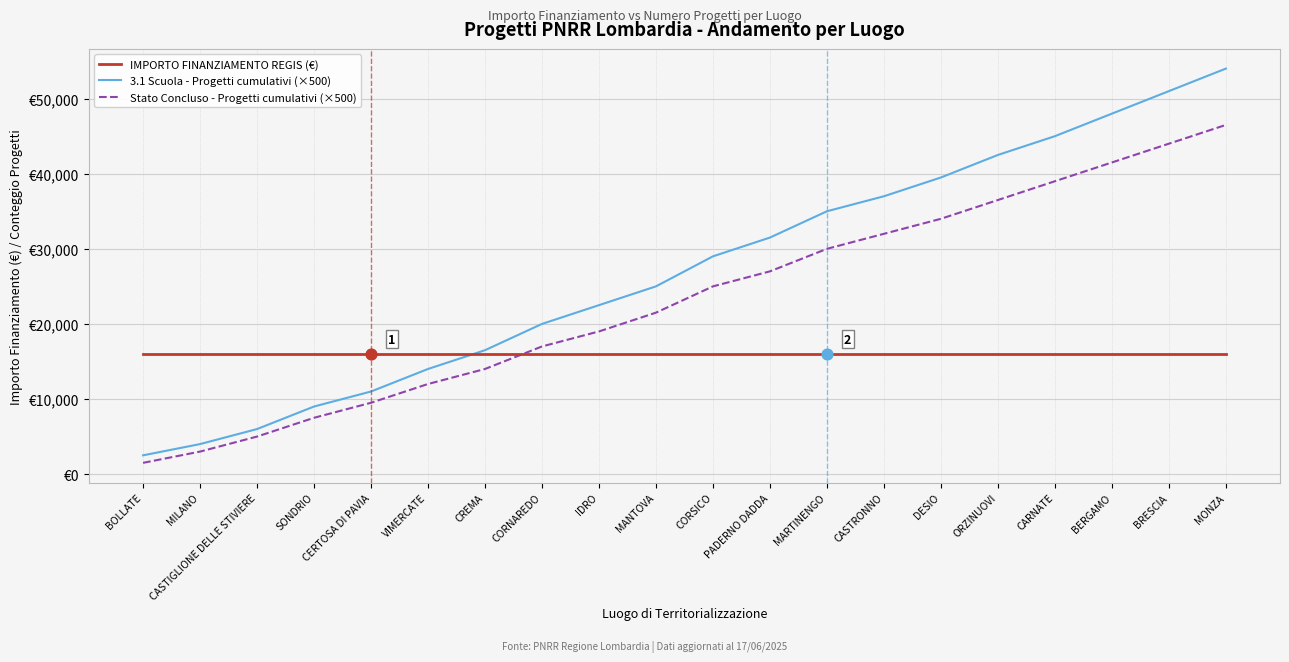

Which series has the largest total across all categories?

3.1 Scuola - Progetti cumulativi (×500)